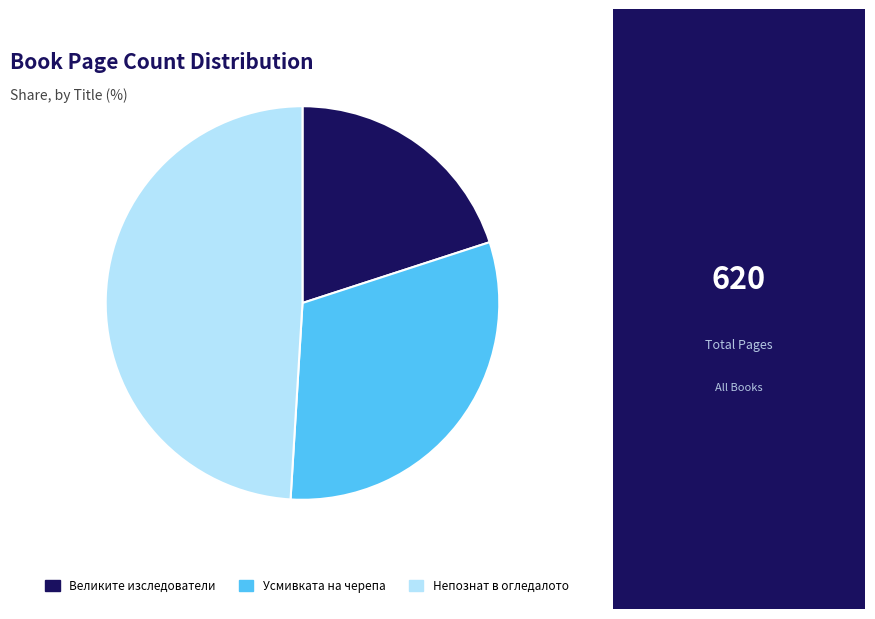

Which category has the biggest portion of the pie?

Непознат в огледалото